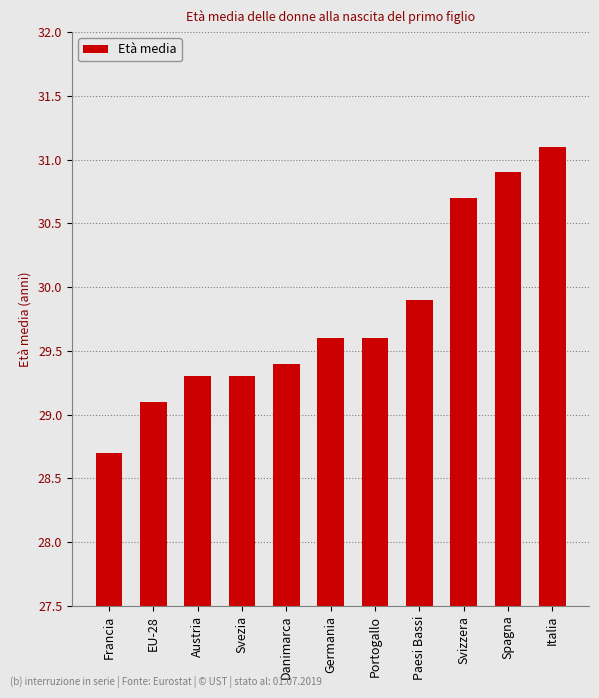

How many distinct data groups are displayed?

1